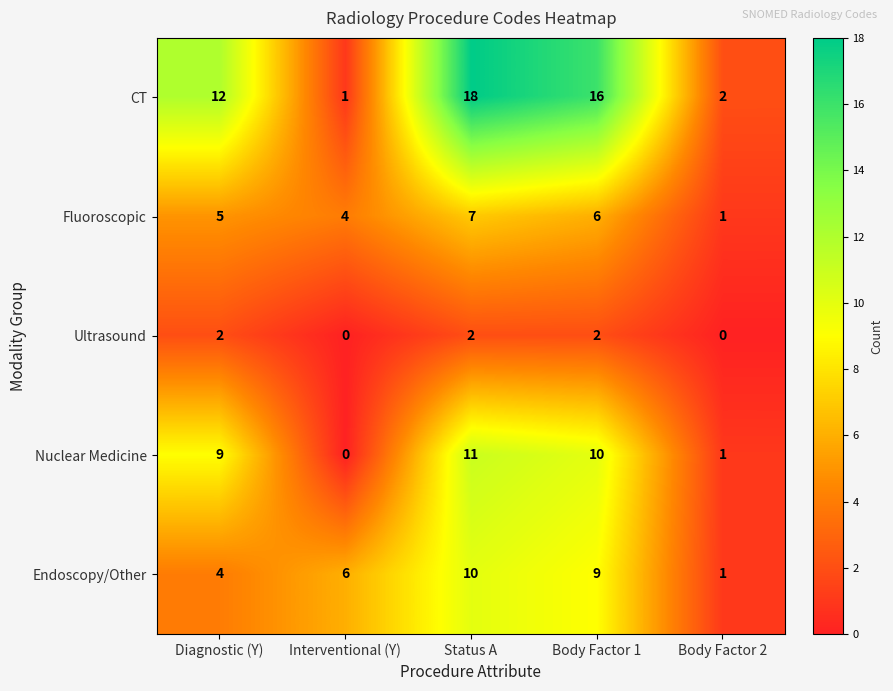

Reading left to right, list all the values displayed in this chart.

CT: 12	1	18	16	2
Fluoroscopic: 5	4	7	6	1
Ultrasound: 2	0	2	2	0
Nuclear Medicine: 9	0	11	10	1
Endoscopy/Other: 4	6	10	9	1